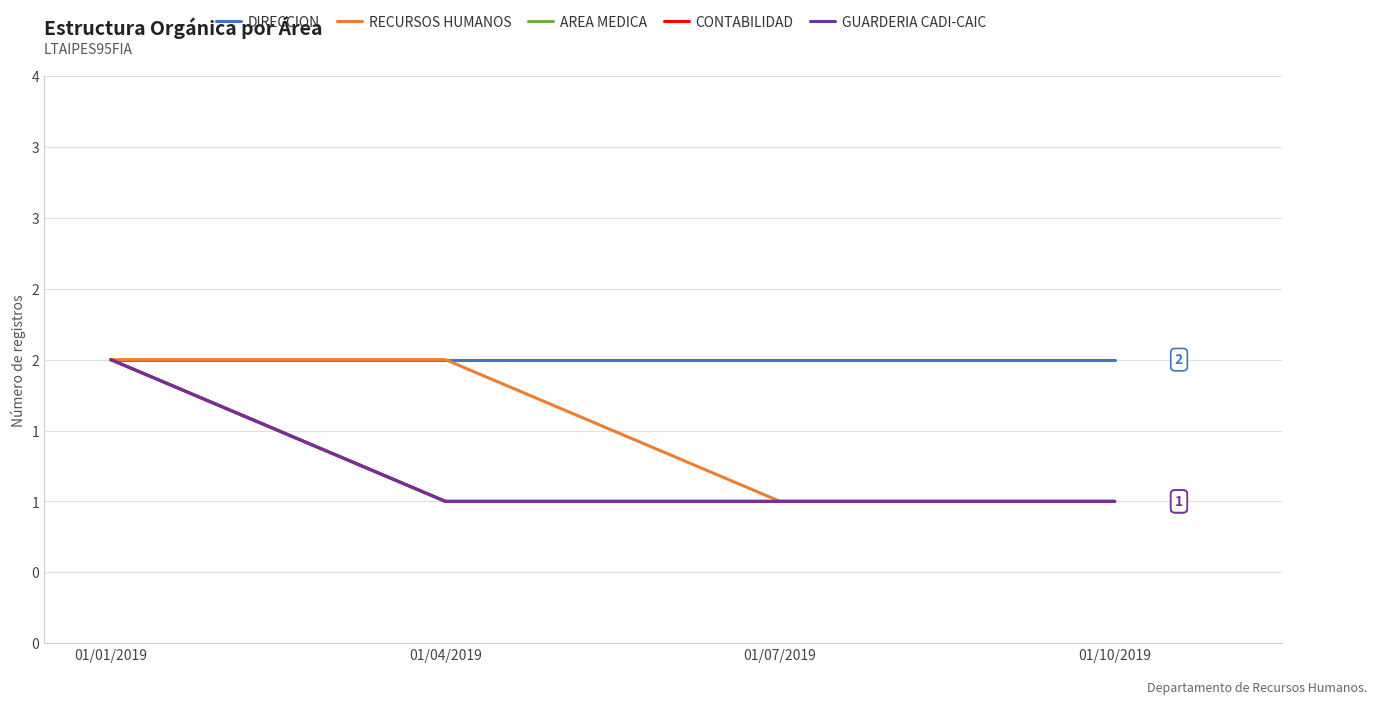

Does the chart display data point markers on the line(s)?

No